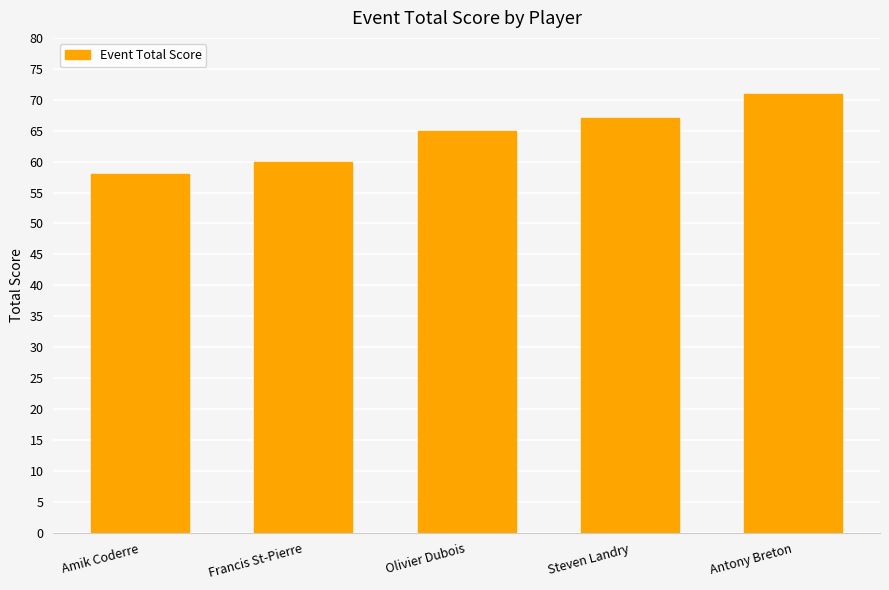

What is the change in value from Francis St-Pierre to Steven Landry?

+7